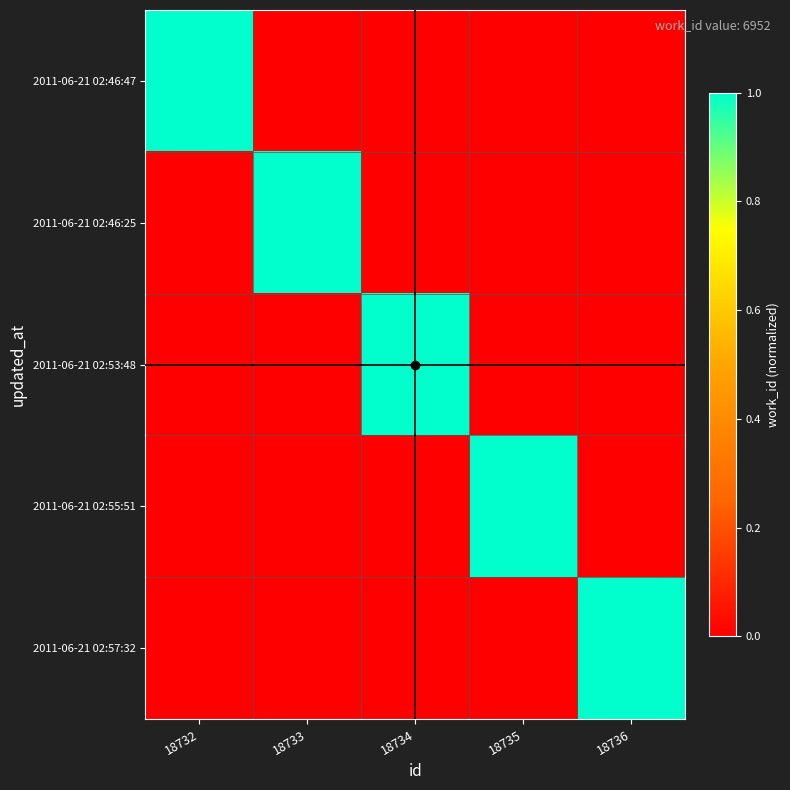

At how many categories does at least one series exceed 0?

5